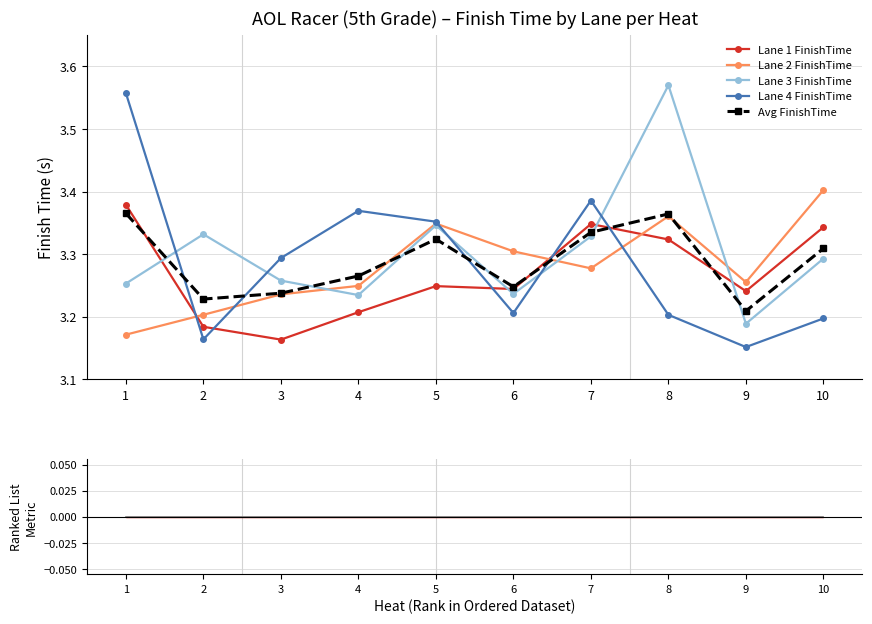

Which category has the highest value in the Lane 3 FinishTime series?

8